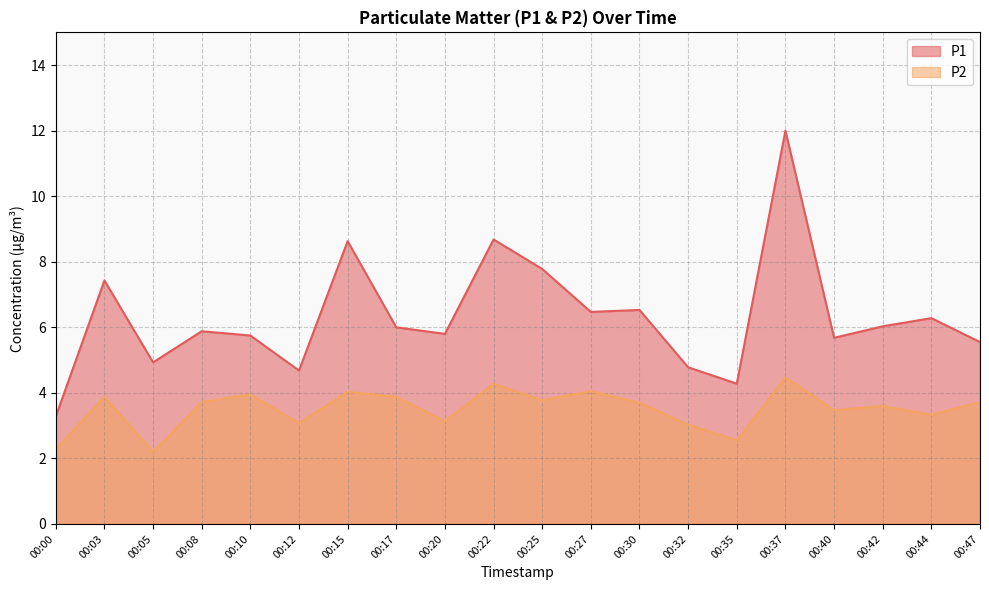

Reading right to left, list all the values displayed in this chart.

P1: 5.5	6.3	6.0	5.7	12.0	4.3	4.8	6.5	6.5	7.8	8.7	5.8	6.0	8.6	4.7	5.8	5.9	4.9	7.4	3.3
P2: 3.7	3.3	3.6	3.5	4.5	2.5	3.0	3.7	4.0	3.8	4.3	3.1	3.9	4.0	3.1	4.0	3.7	2.2	3.9	2.3